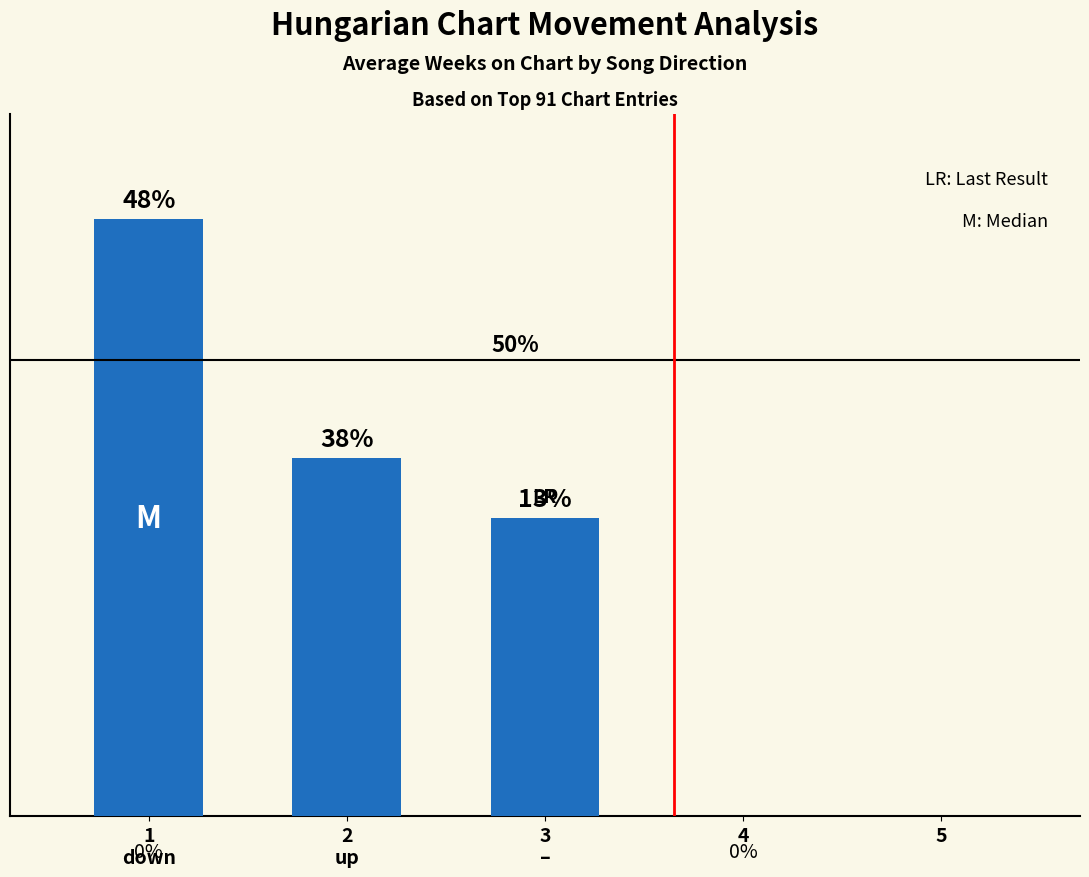

Does the chart contain any negative values?

No